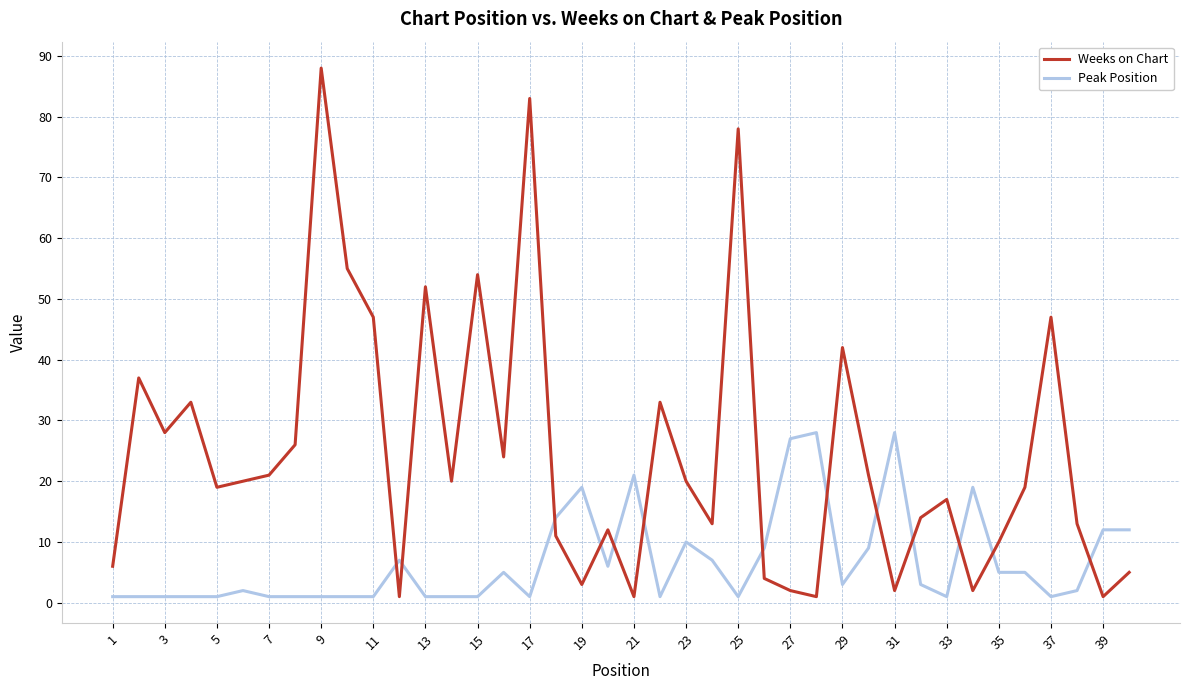

What is the difference between the maximum and minimum values in the Peak Position series?

27